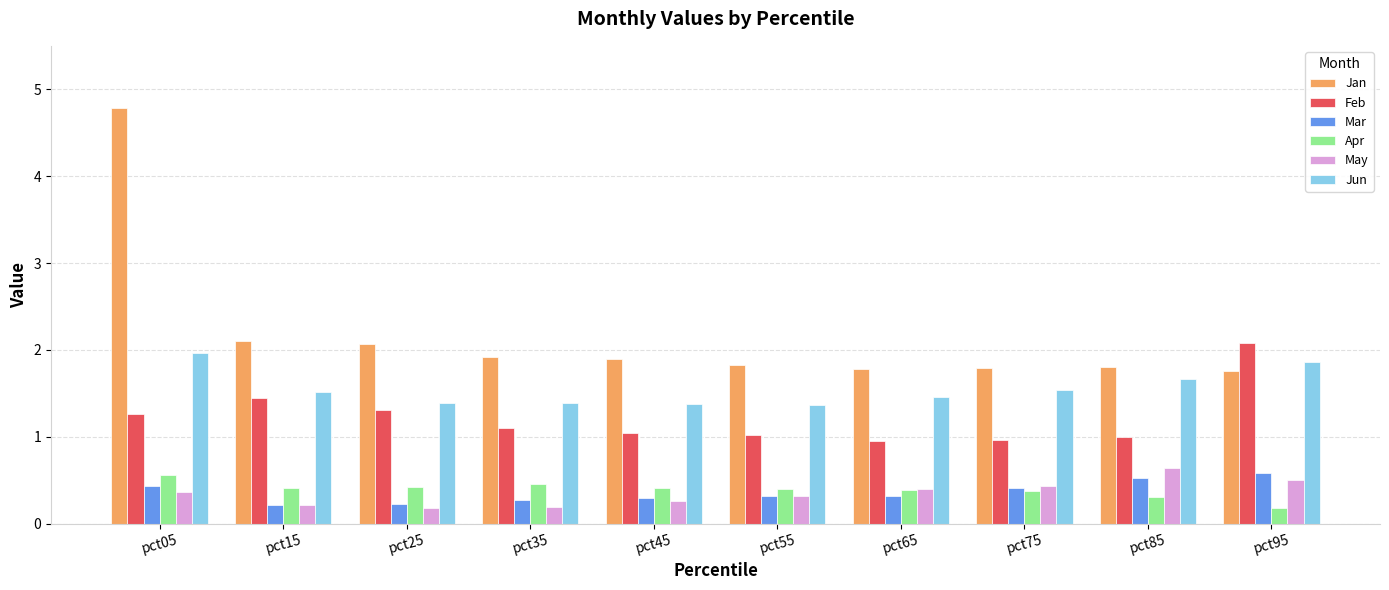

How many data points does each series have?

10